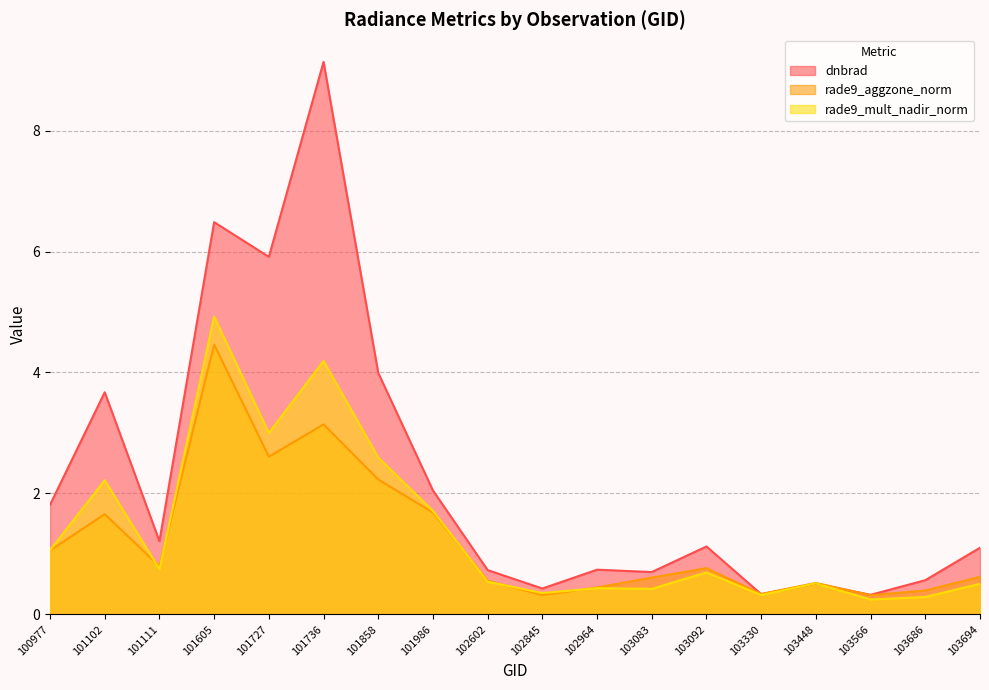

What is the value of the dnbrad point at the 1st from the left?

1.8